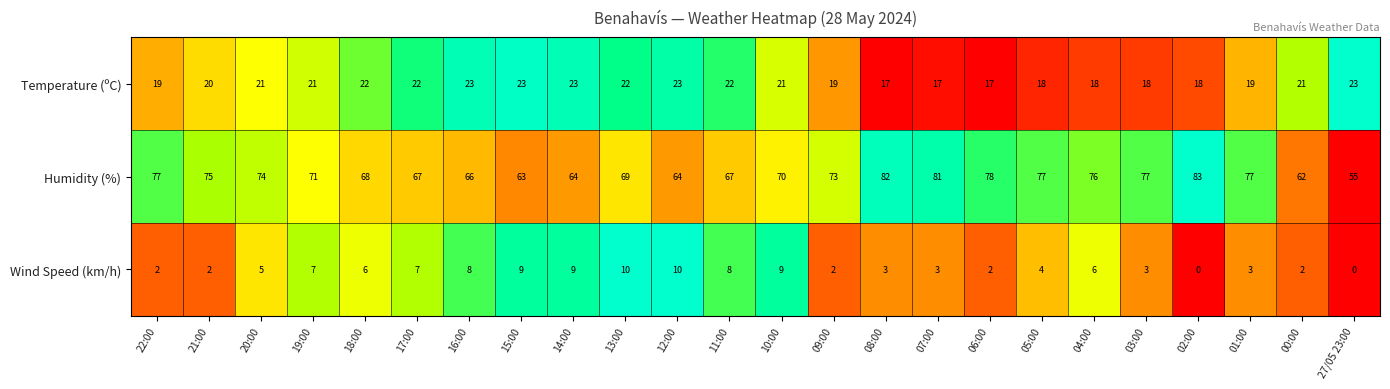

At 14:00, list the series in order from largest to smallest.

Humidity (%), Temperature (ºC), Wind Speed (km/h)